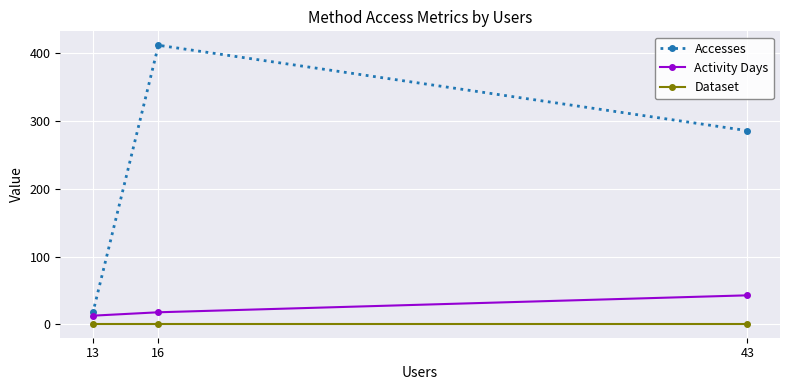

Reading right to left, list all the values displayed in this chart.

Accesses: 43=286	16=412	13=18
Activity Days: 43=43	16=18	13=13
Dataset: 43=1	16=1	13=1